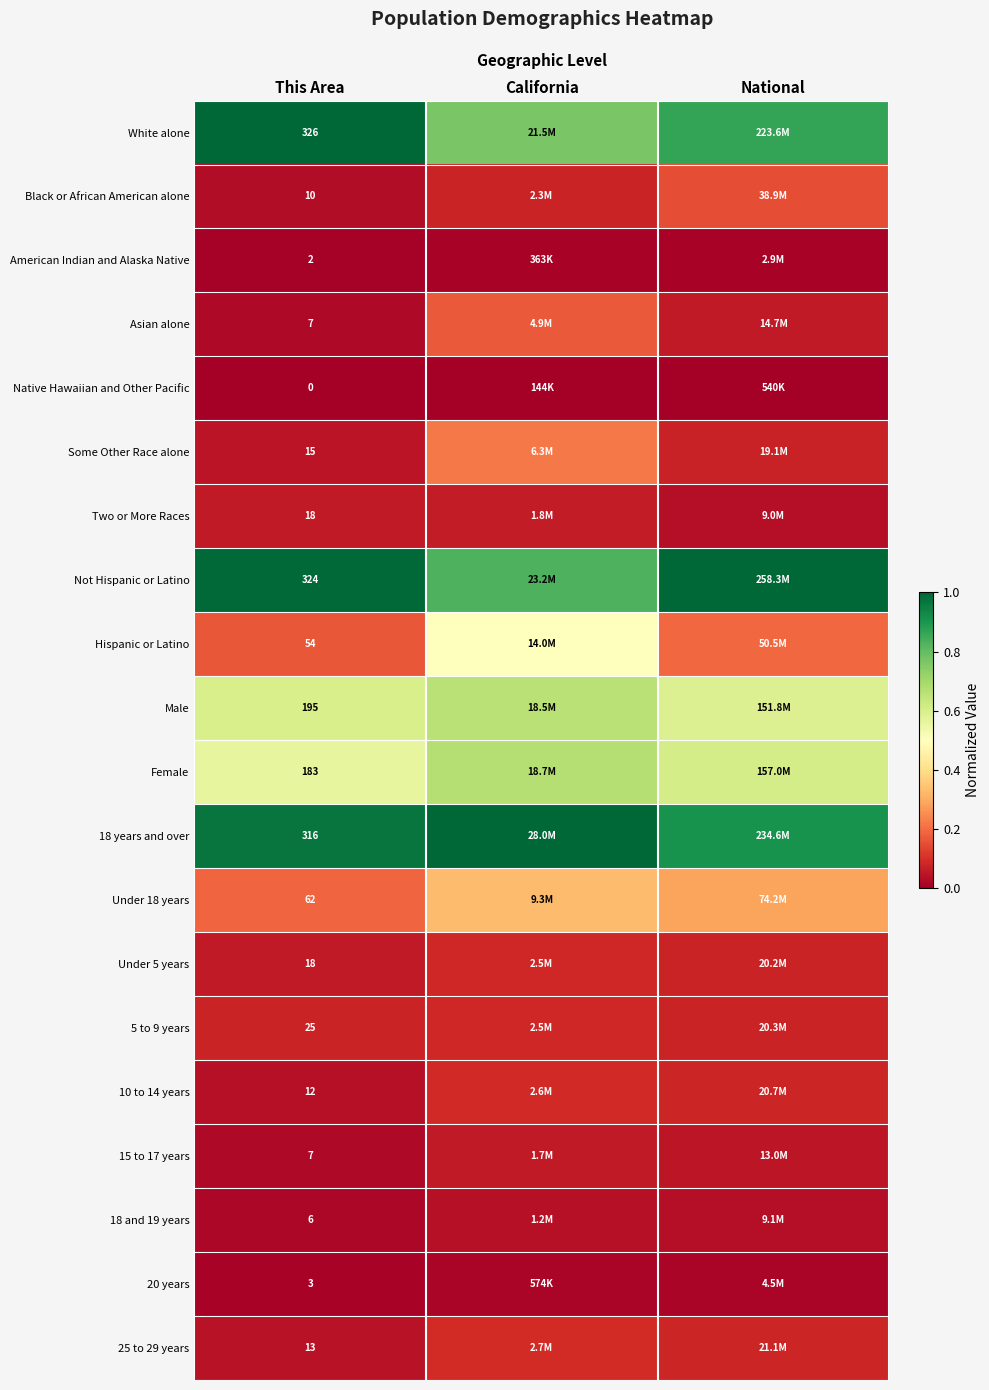

Is the value of Black or African American alone at National greater than the value of Female at National?

No